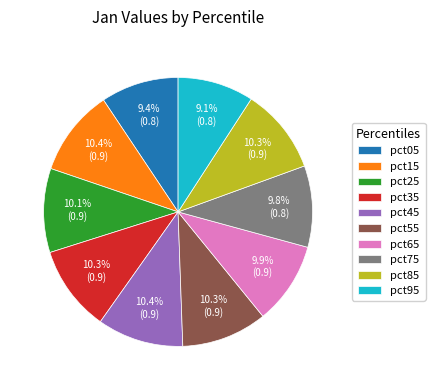

True or false: pct65 accounts for 10% of the total.

True